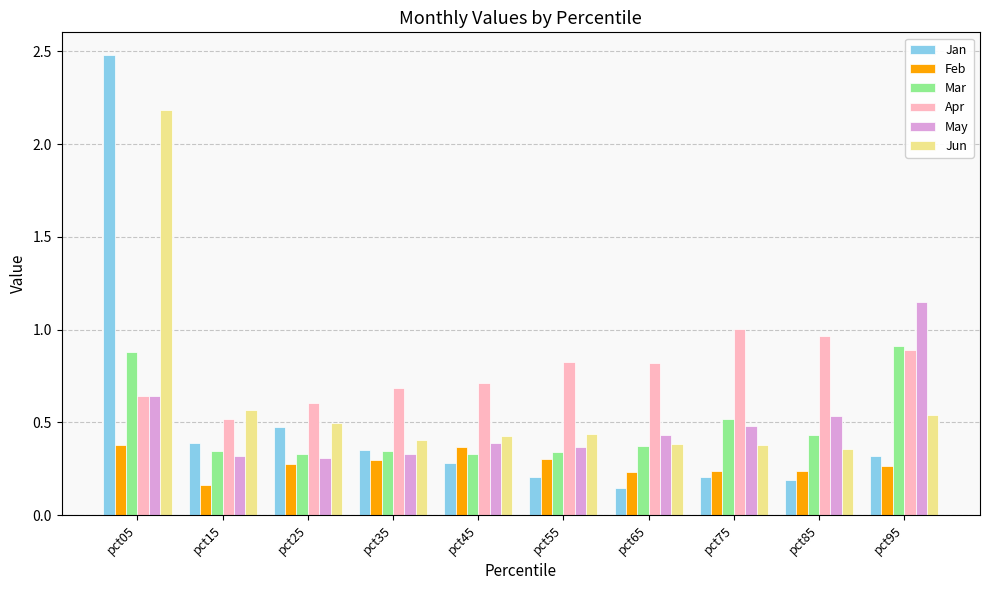

What is the sum of all Jun values?

6.2